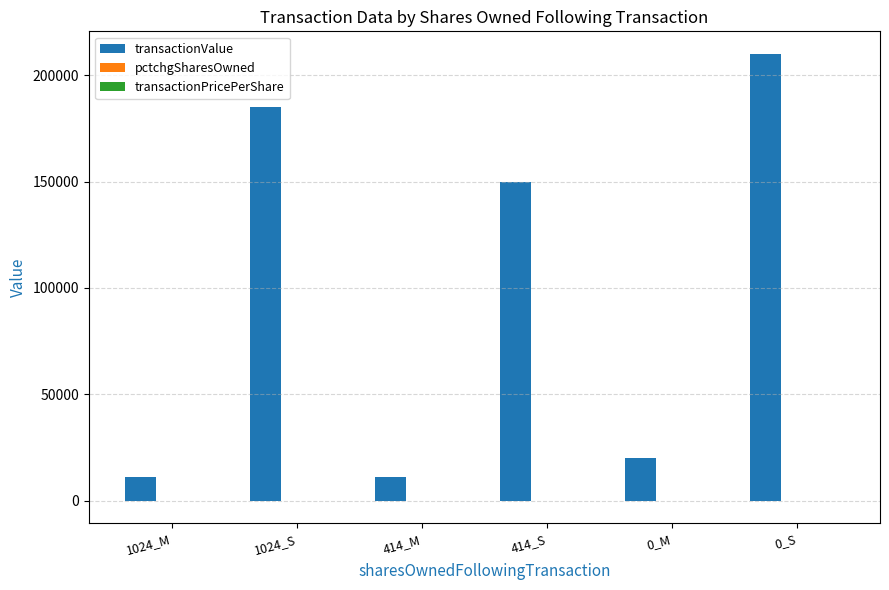

Which series has the largest total across all categories?

transactionValue